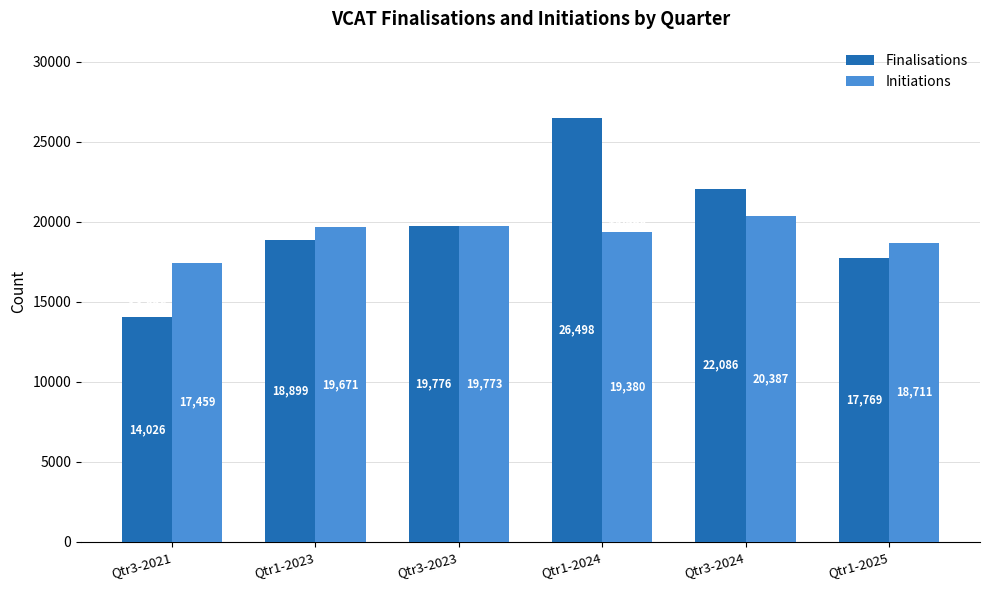

What is the label of the 1st bar from the right?

Qtr1-2025